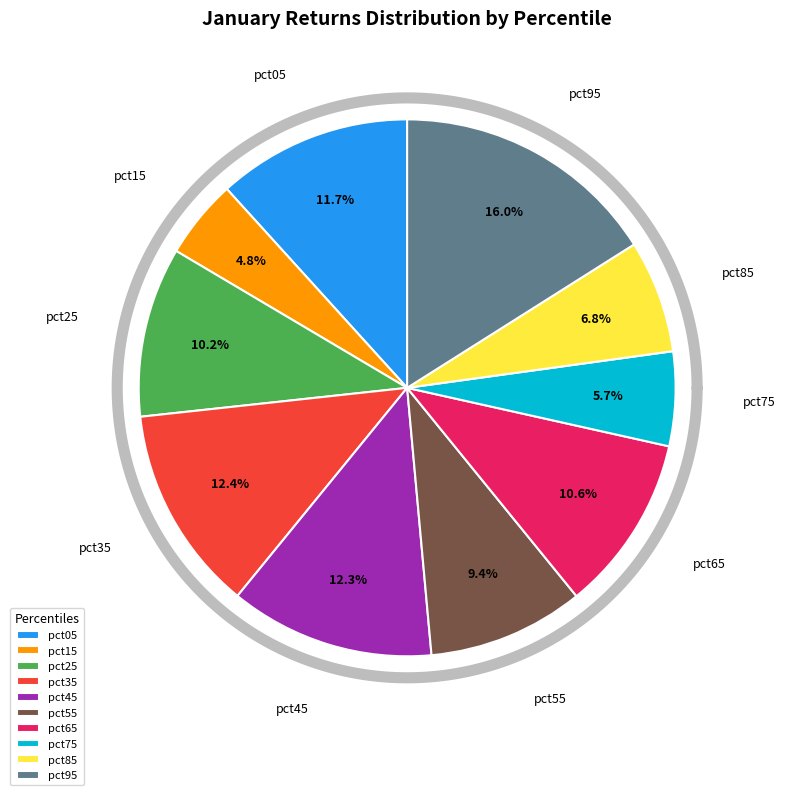

To the nearest percent, what portion does pct05 represent?

12%